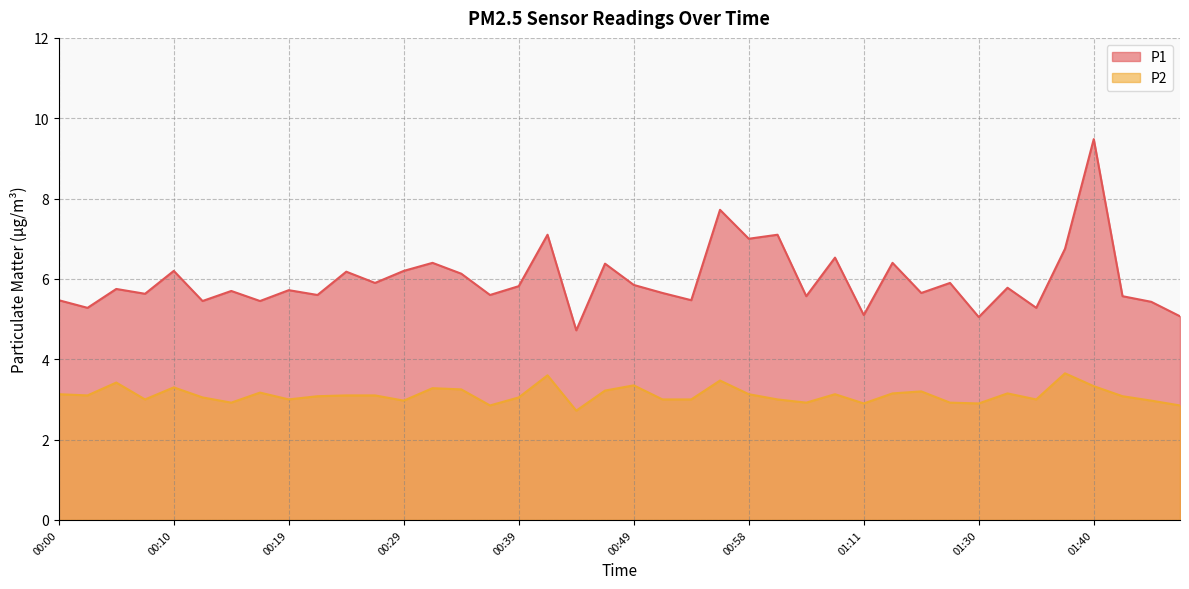

How many lines are shown in the chart?

2